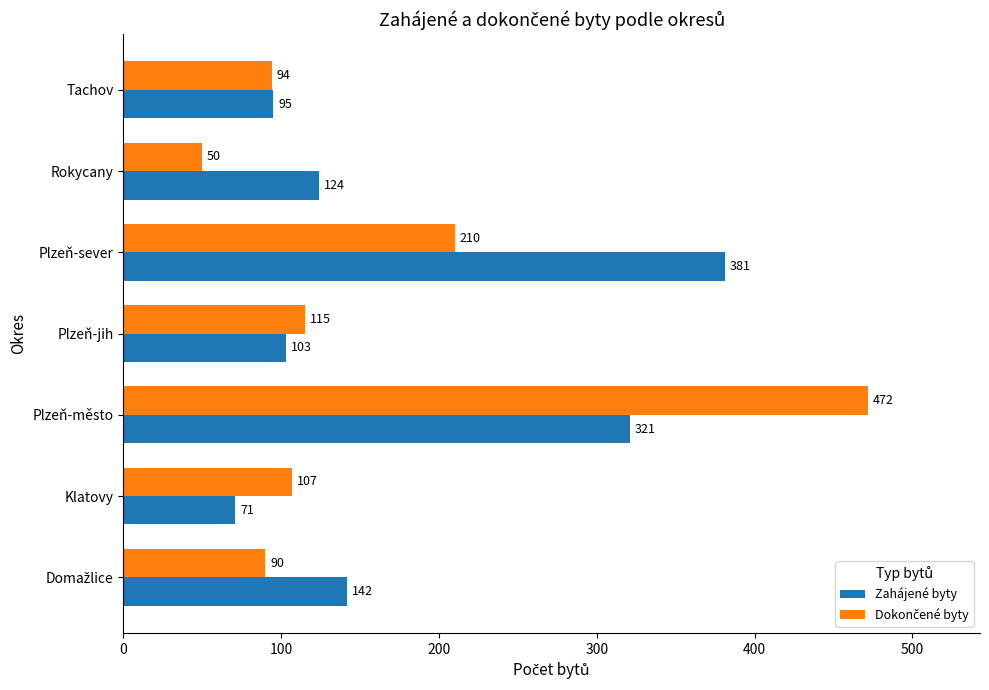

What is the smallest value displayed?

50